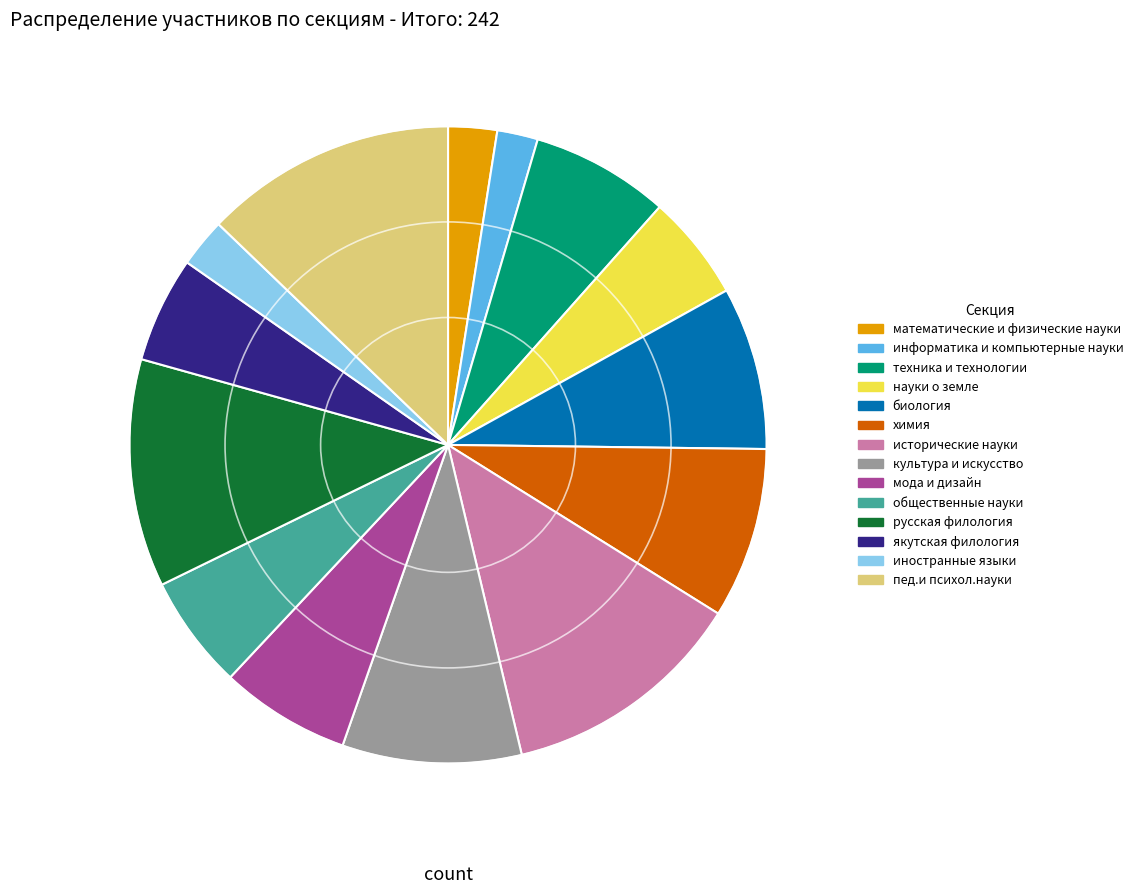

Is it true that химия is 1% of the pie?

False